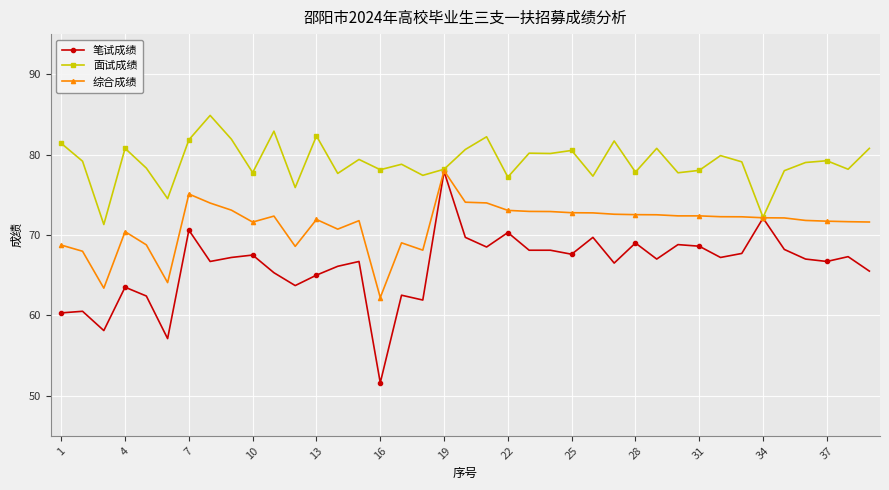

Rank the series by their average value, from highest to lowest.

面试成绩, 综合成绩, 笔试成绩